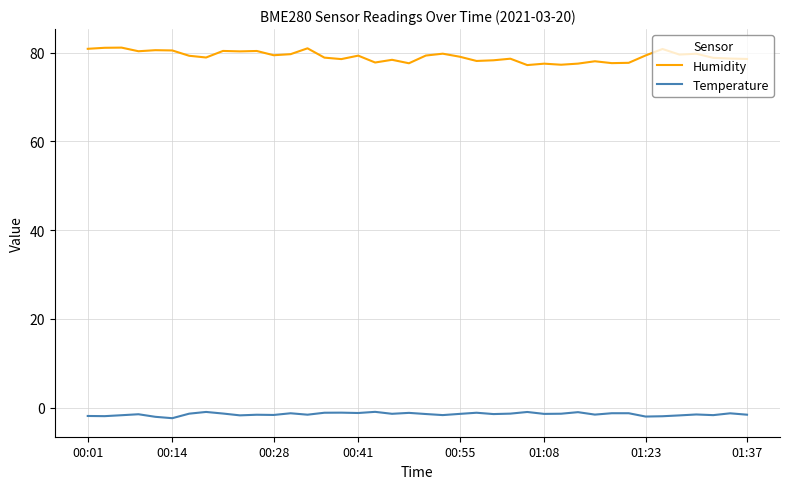

Does the chart have visible grid lines?

Yes